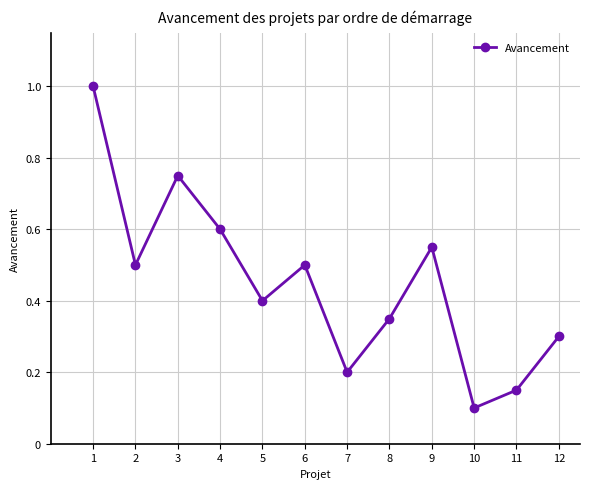

The chart shows a value of 0.7 at 2. True or false?

False